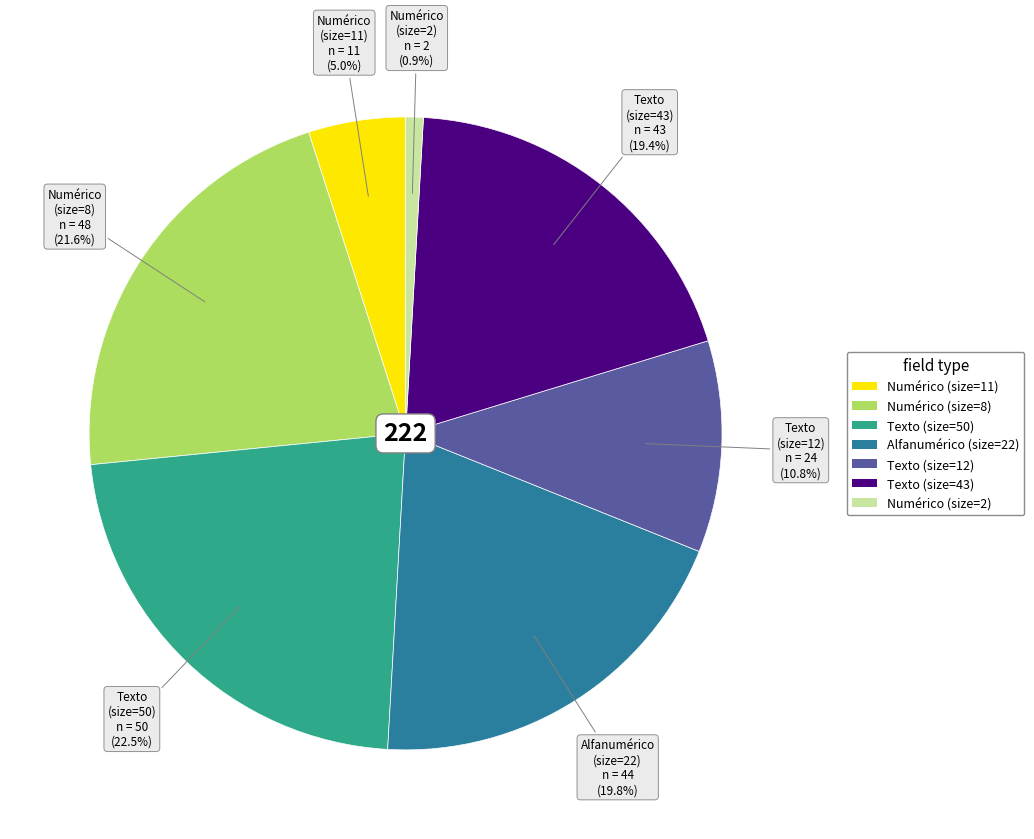

Combined, do Texto (size=12) and Alfanumérico (size=22) account for over 50%?

No